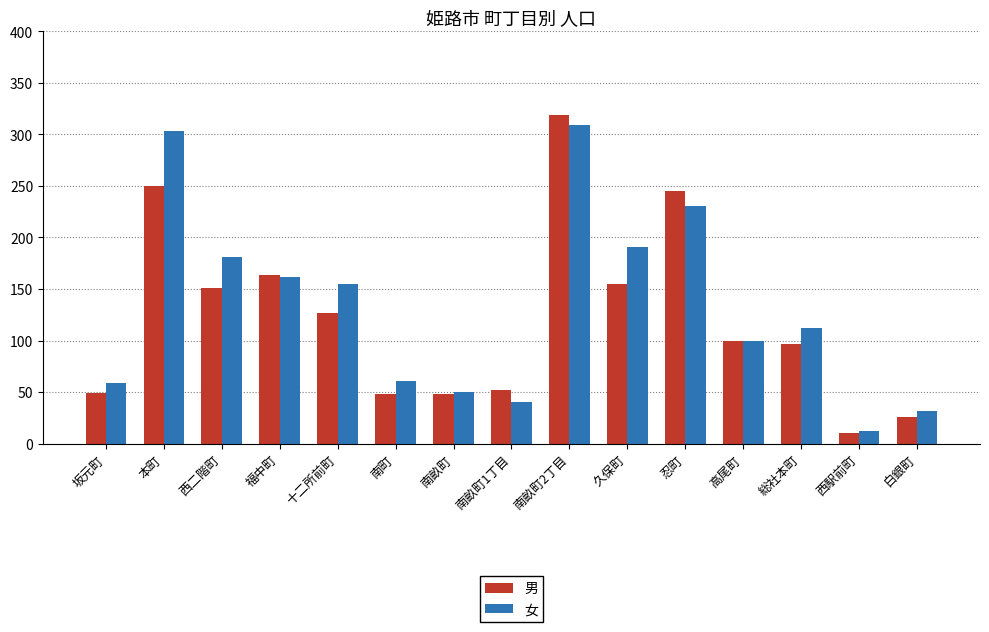

At how many categories does at least one series exceed 40?

13